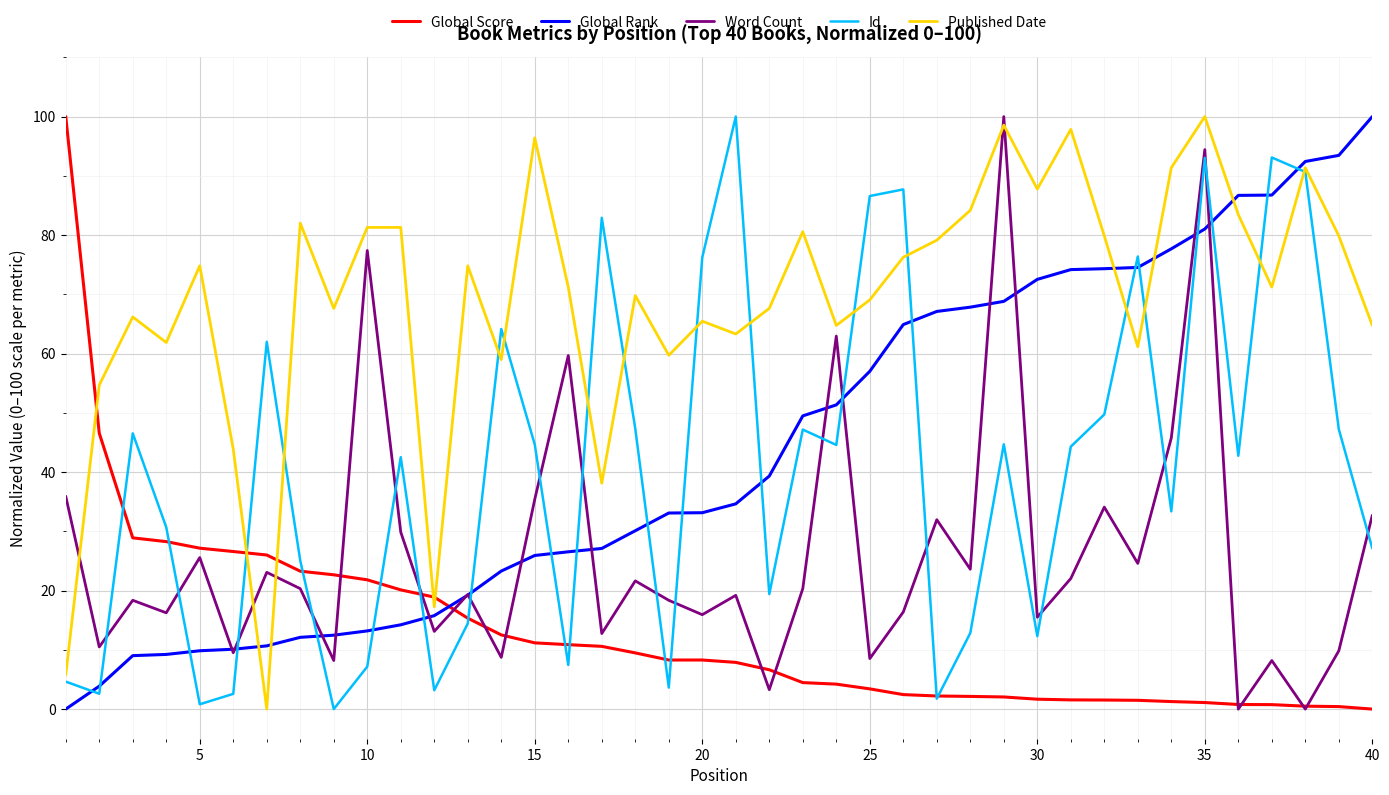

Which series has the largest total across all categories?

Published Date